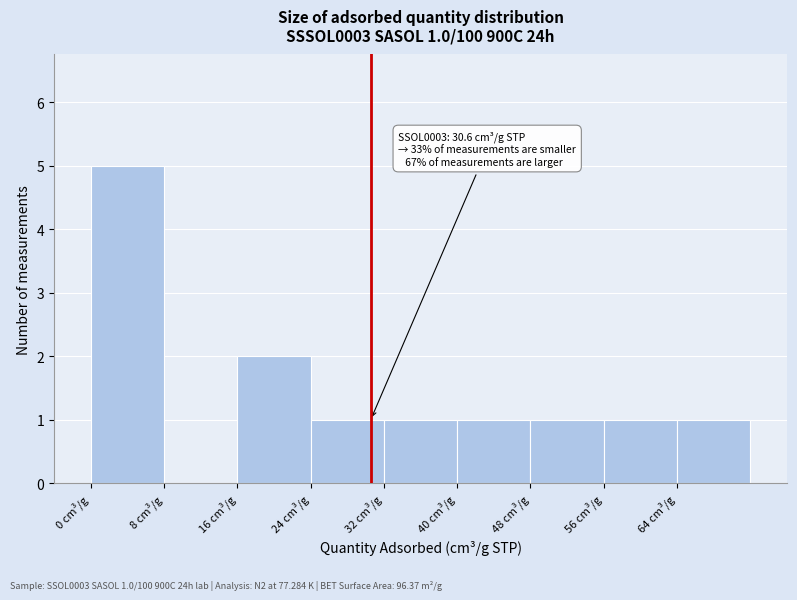

Over which range of the x-axis is the bar tallest?

0 to 8